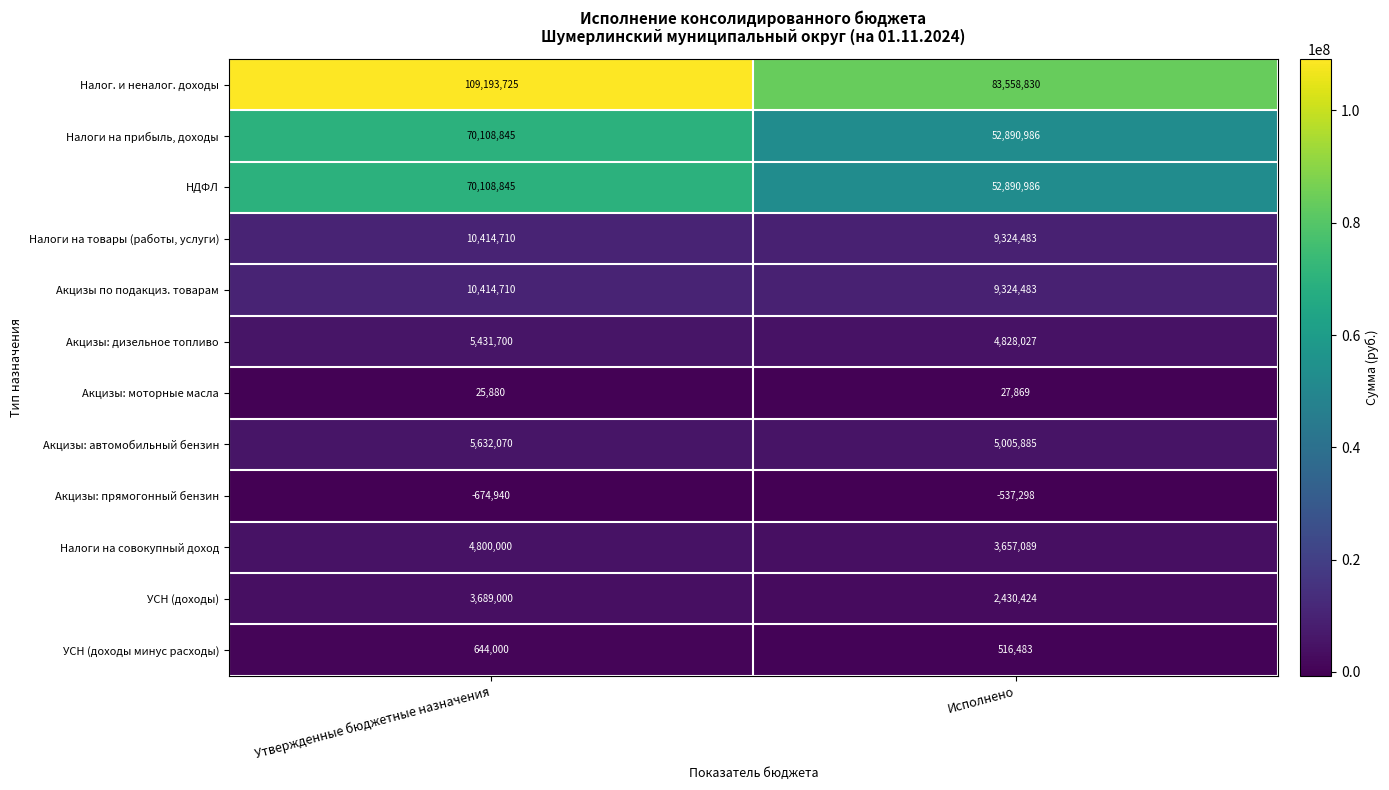

What is the average value of the Акцизы: прямогонный бензин series?

-606119